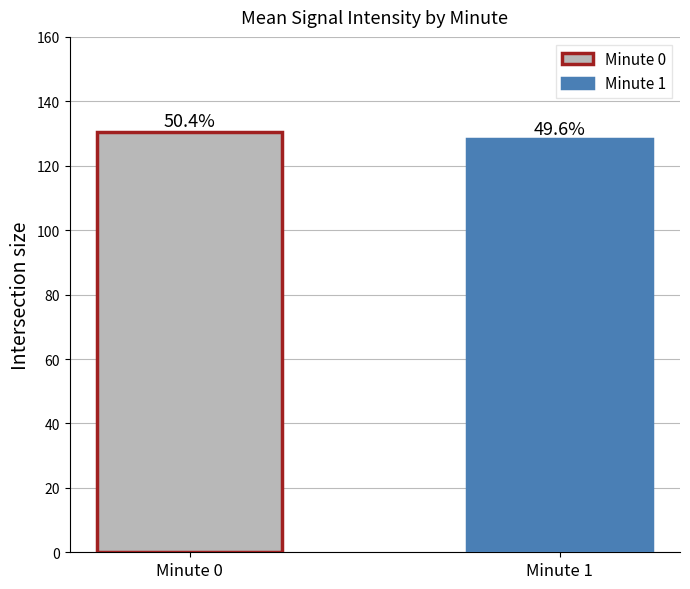

What are all the series names shown in the legend?

Minute 0, Minute 1